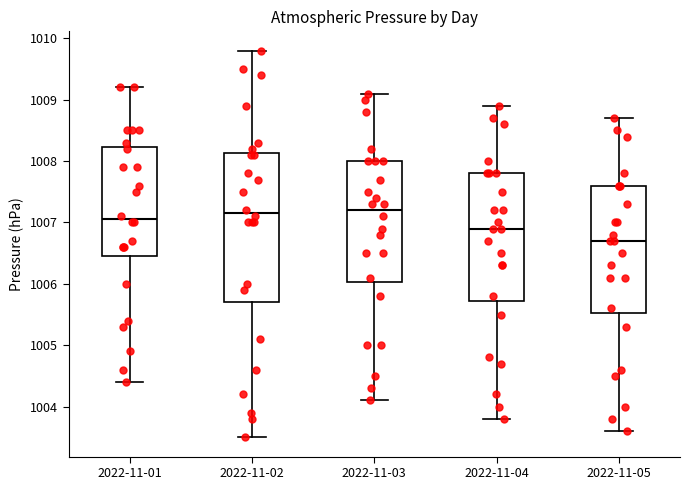

Reading left to right, read every box against the y-axis: the position of its median line, the range the box covers, and the ends of its whiskers. The values are not printed on the chart, so give them approximately, as read against the axis.

2022-11-01: median 1007.1, box 1006.5 to 1008.2, whiskers 1004.4 to 1009.2
2022-11-02: median 1007.2, box 1005.7 to 1008.1, whiskers 1003.5 to 1009.8
2022-11-03: median 1007.2, box 1006.0 to 1008.0, whiskers 1004.1 to 1009.1
2022-11-04: median 1006.9, box 1005.7 to 1007.8, whiskers 1003.8 to 1008.9
2022-11-05: median 1006.7, box 1005.5 to 1007.6, whiskers 1003.6 to 1008.7